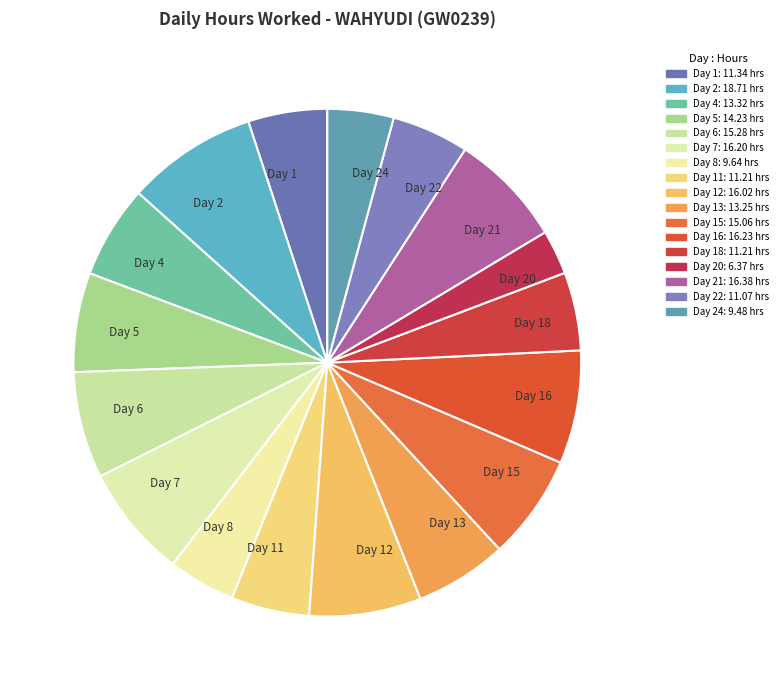

Combined, do Day 15 and Day 4 account for over 50%?

No